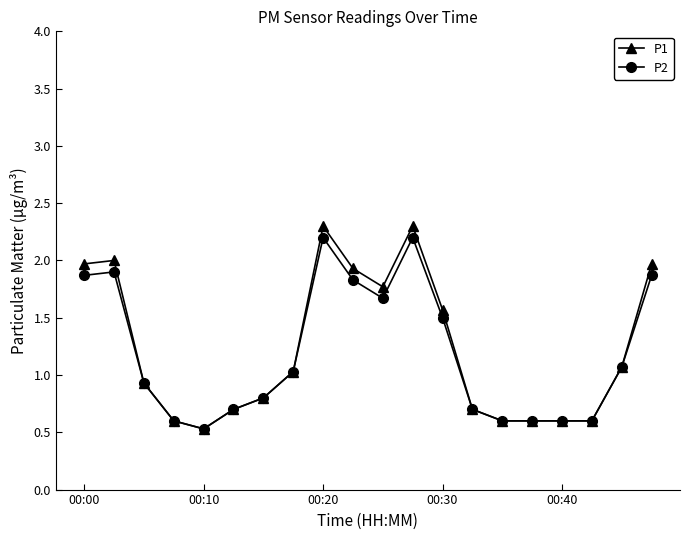

What is the difference between the maximum and minimum values in the P2 series?

1.7